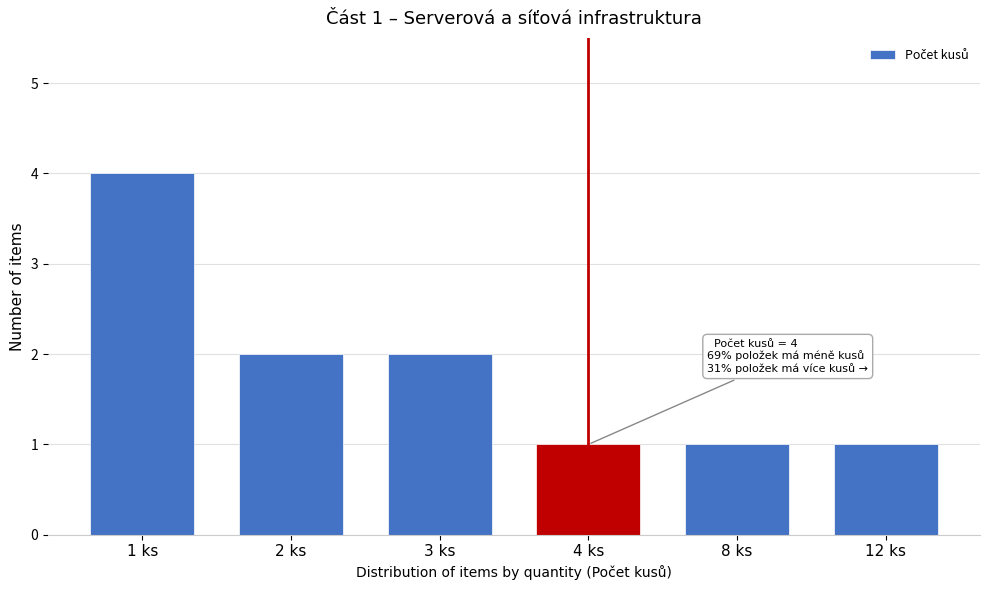

Reading left to right, transcribe all the data shown in this chart.

1 ks=4	2 ks=2	3 ks=2	4 ks=1	8 ks=1	12 ks=1